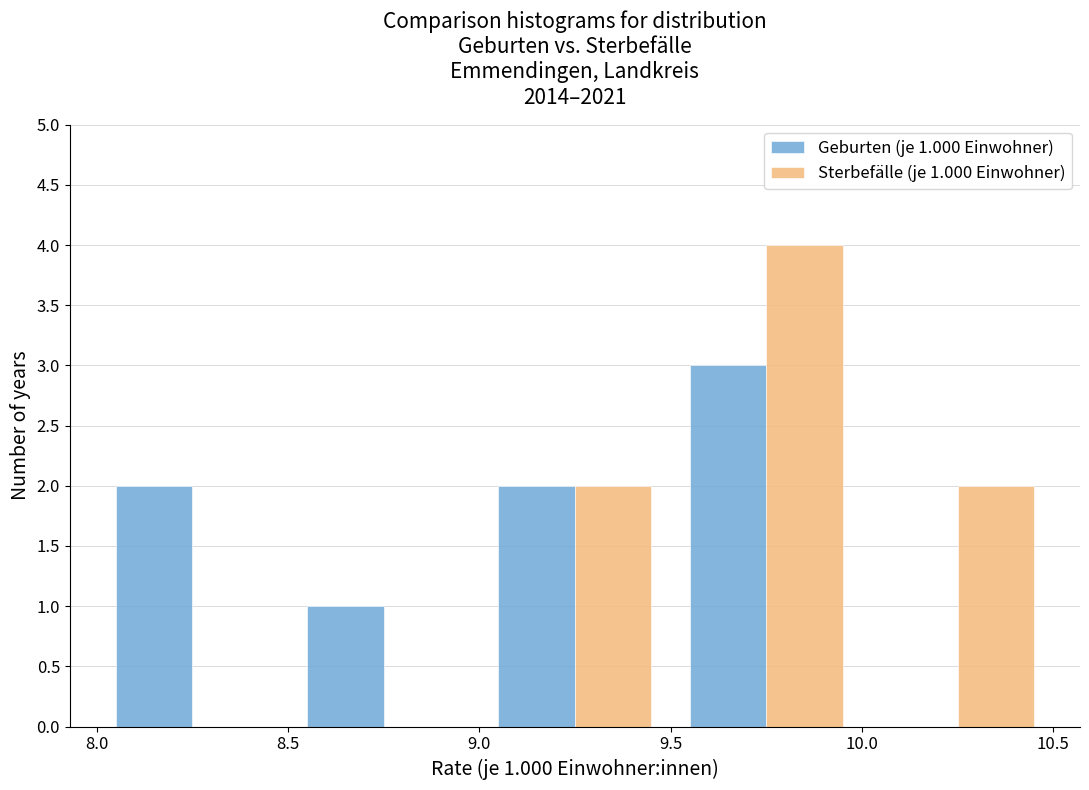

In the Geburten (je 1.000 Einwohner) series, which range on the x-axis has the tallest bar?

9.5 to 10.0